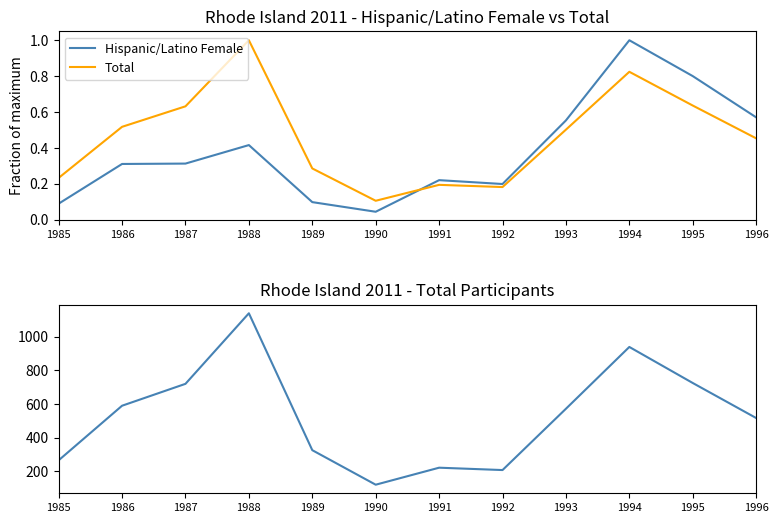

True or false: Hispanic/Latino Female has more than 2 points higher than both neighbors.

True